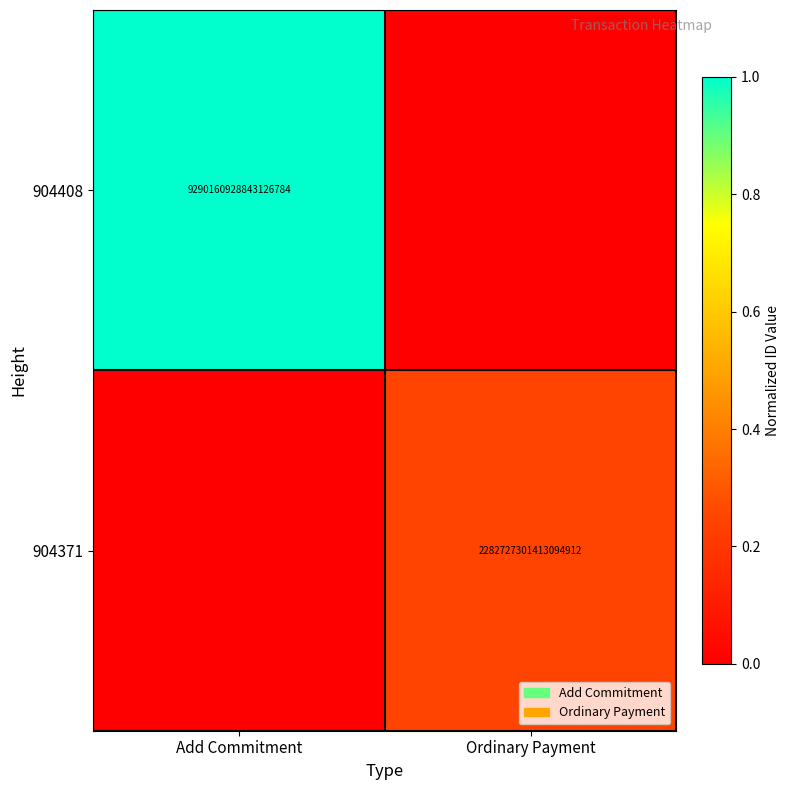

What is the total value across all series at Add Commitment?

1.0